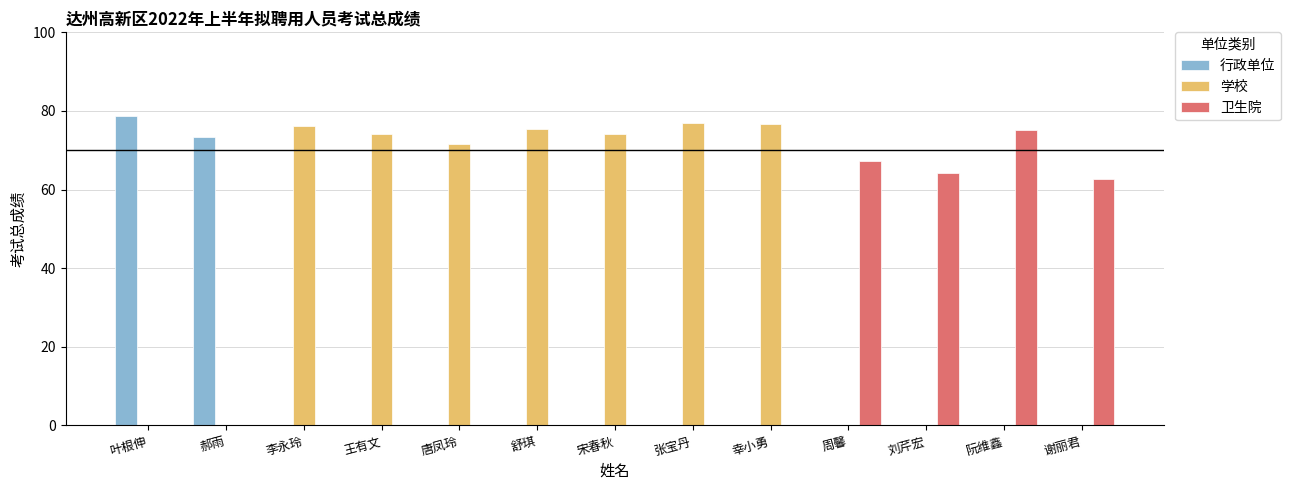

Are the bars horizontal?

No